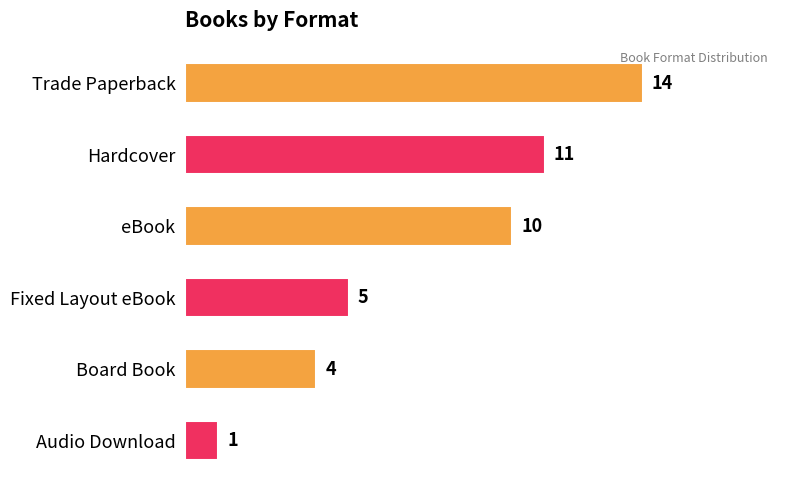

Rank the categories by value from highest to lowest.

Trade Paperback, Hardcover, eBook, Fixed Layout eBook, Board Book, Audio Download